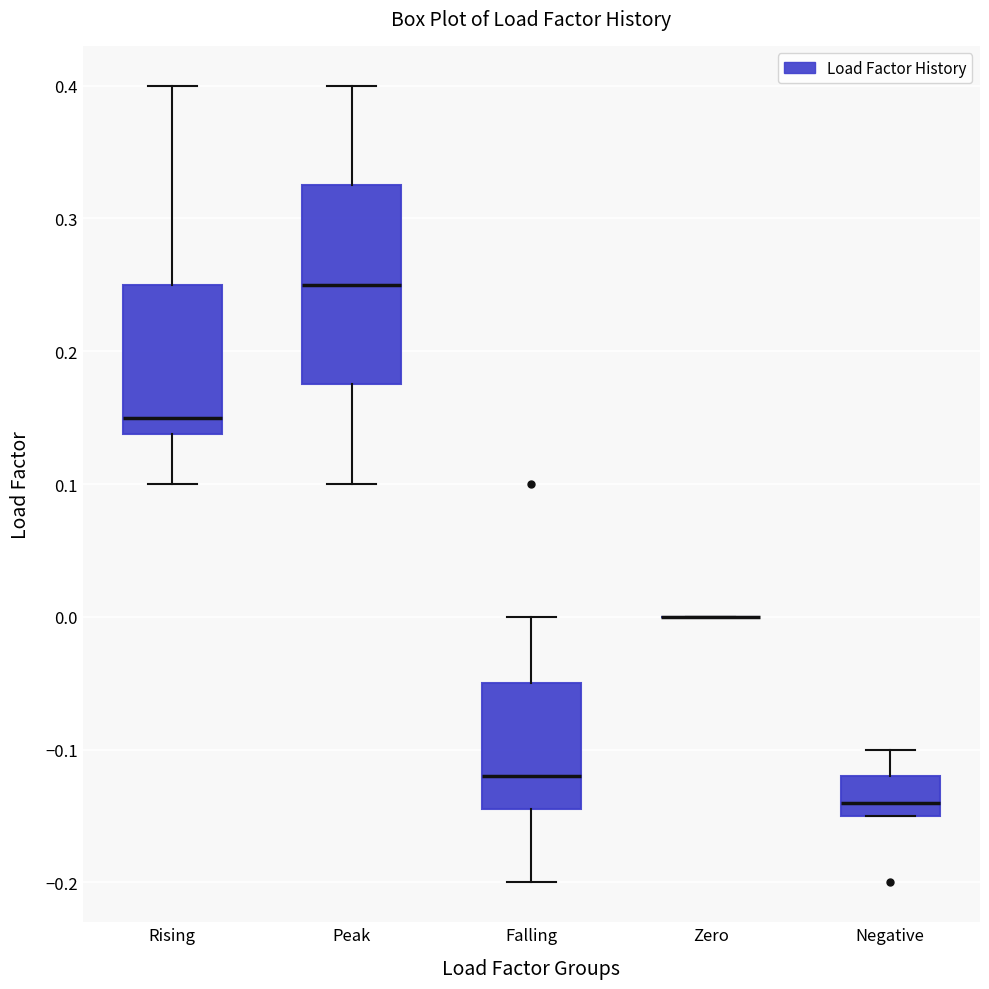

Comparing the boxes themselves (not the whiskers), which one is the tallest?

Peak